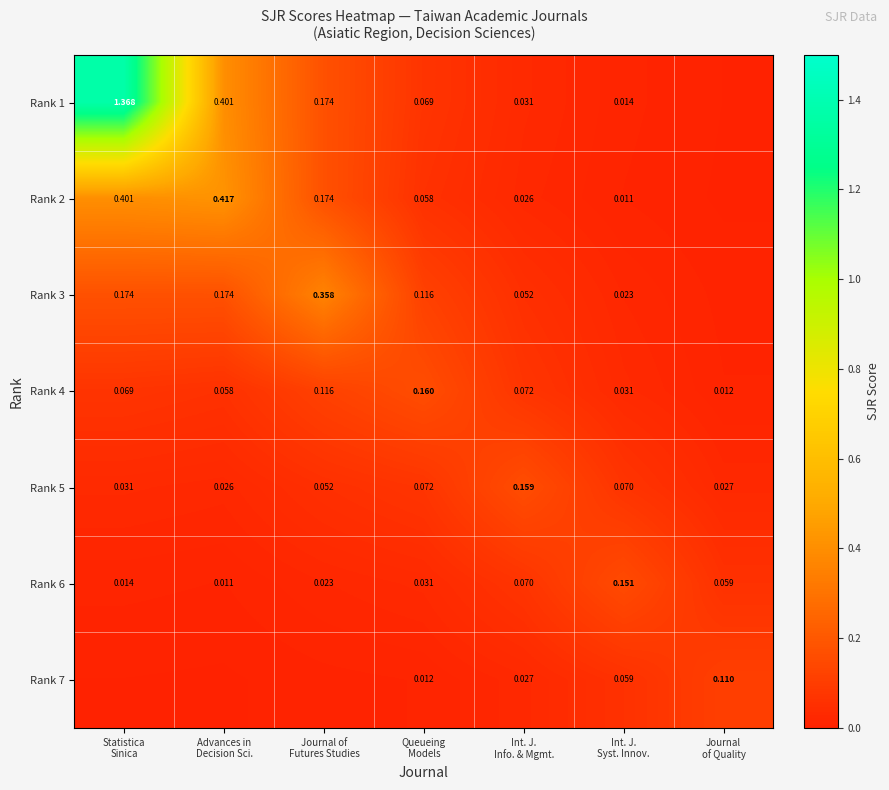

What is the maximum value shown in the chart?

1.4